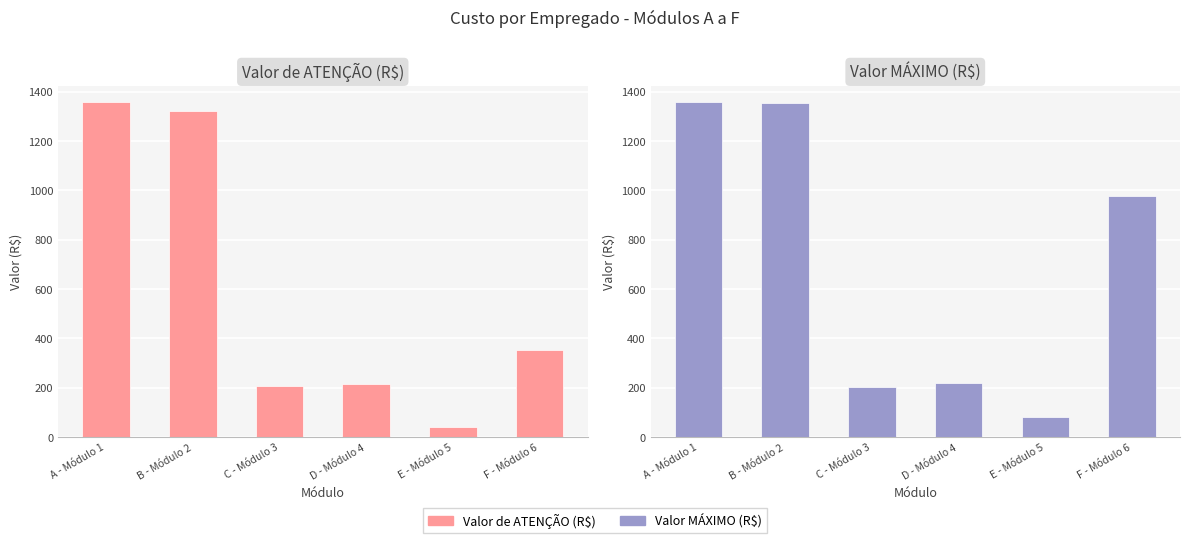

What is the minimum value shown in the chart?

40.2